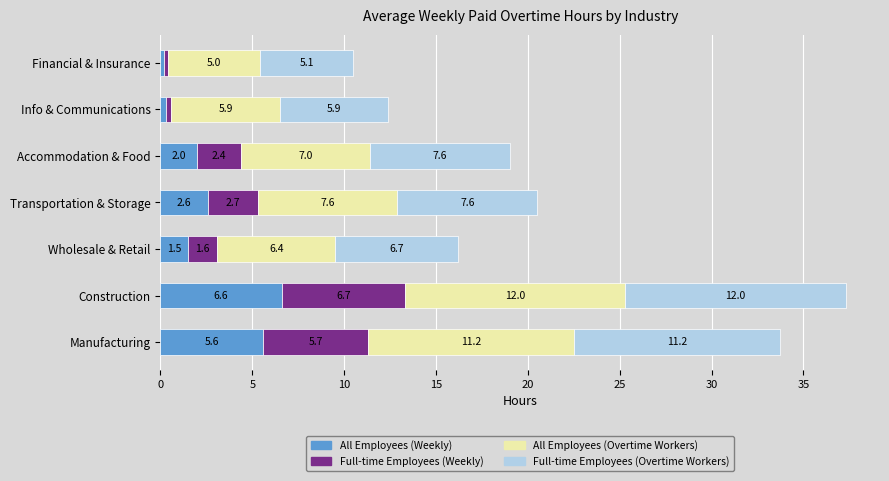

The All Employees (Weekly) series shows 0.3 at Info & Communications. True or false?

True